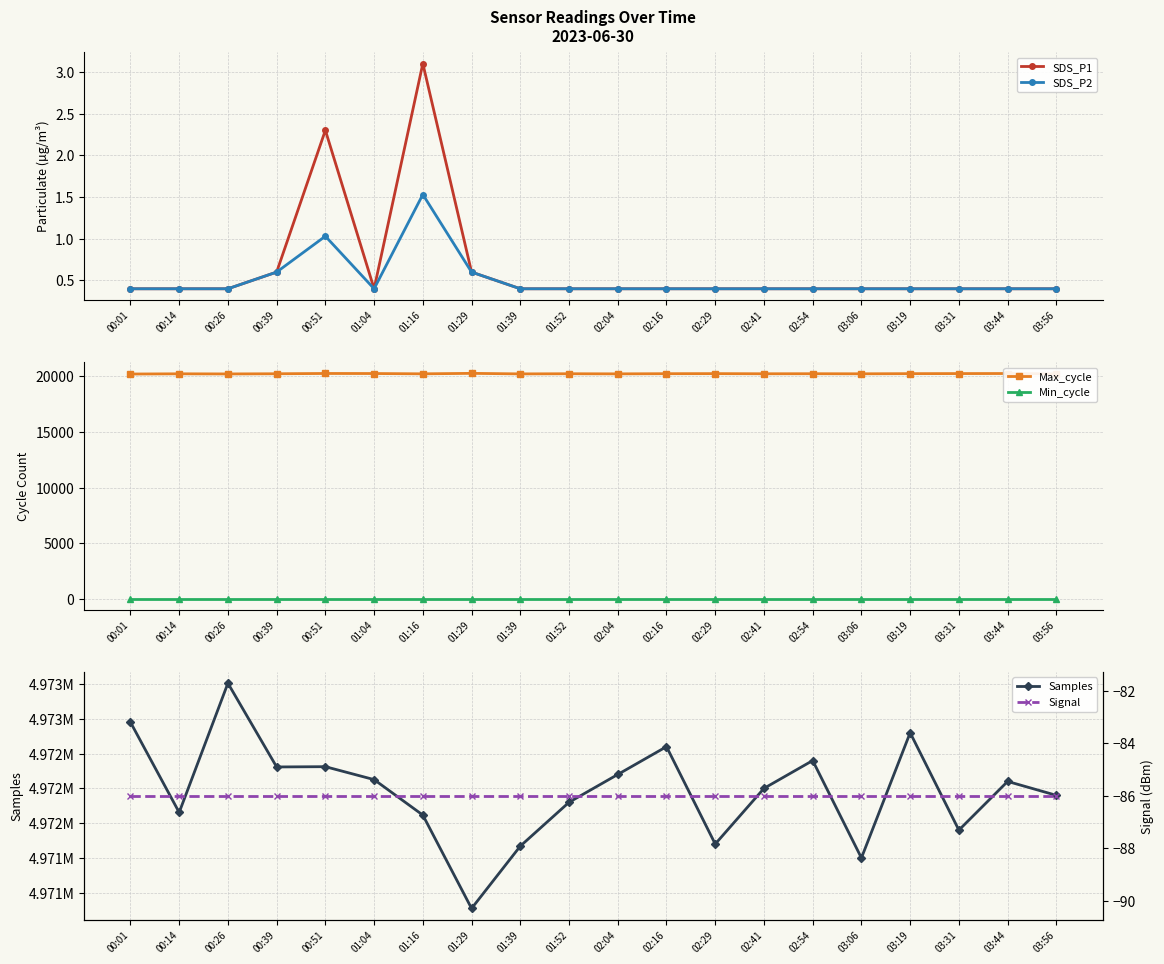

Which series has the largest total across all categories?

Samples